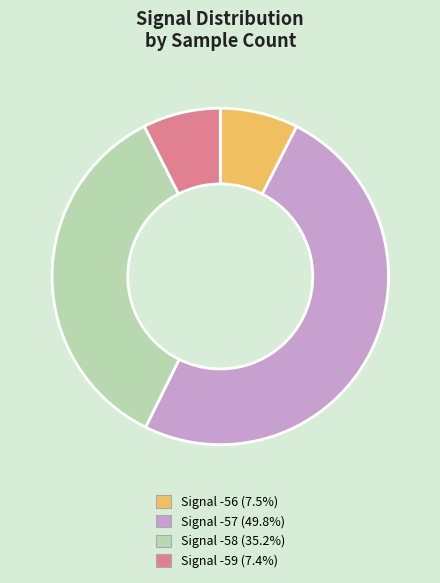

How many segments does this pie chart have?

4